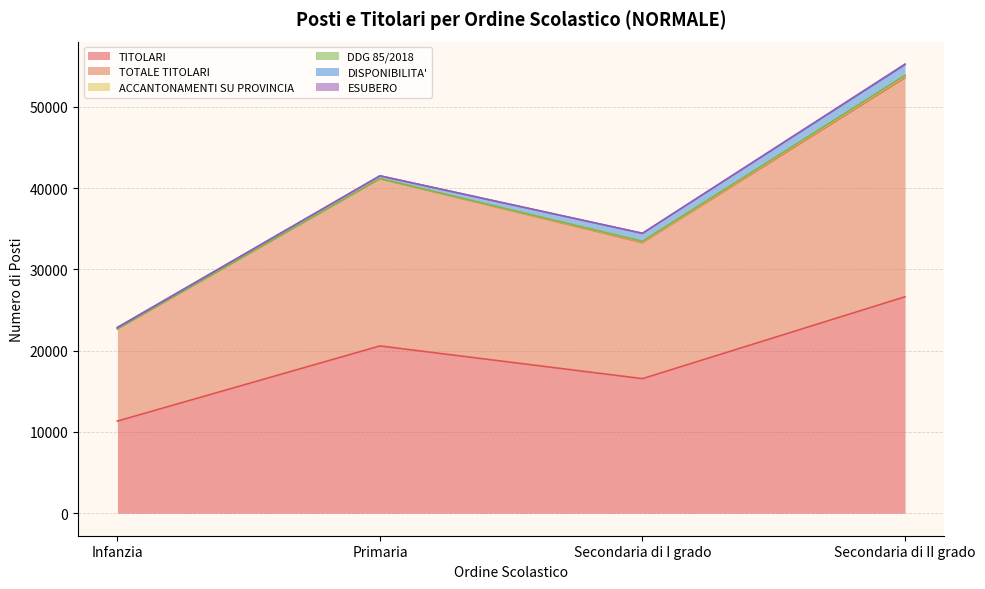

At which label does TITOLARI reach its peak?

Secondaria di II grado